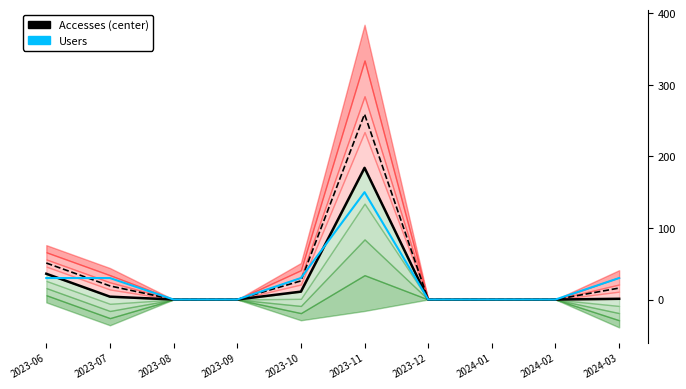

How many times do Accesses (center) and Users cross each other?

2